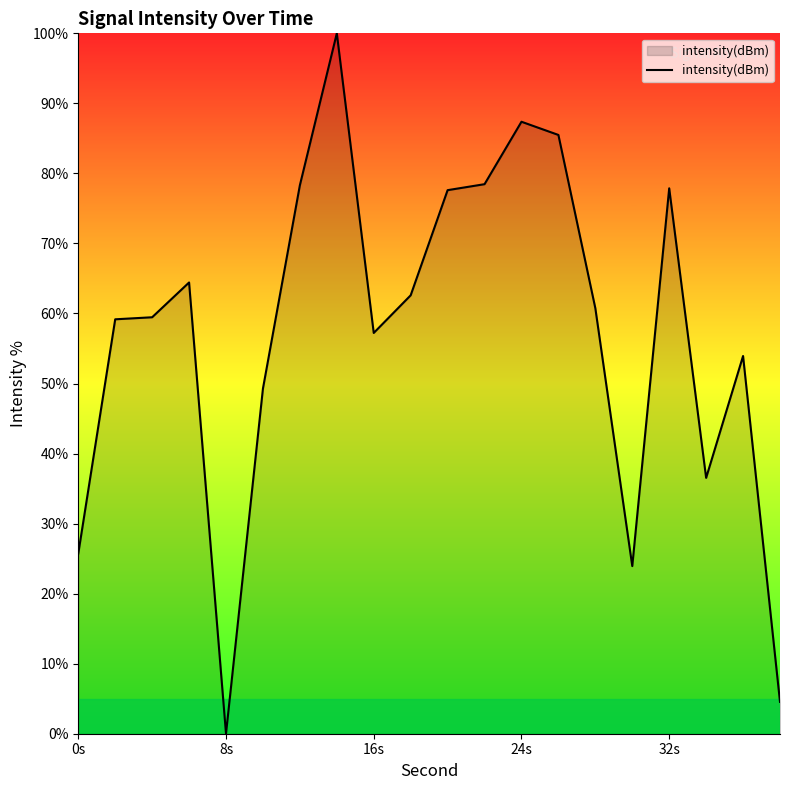

What is the sum of all values?

1142.7